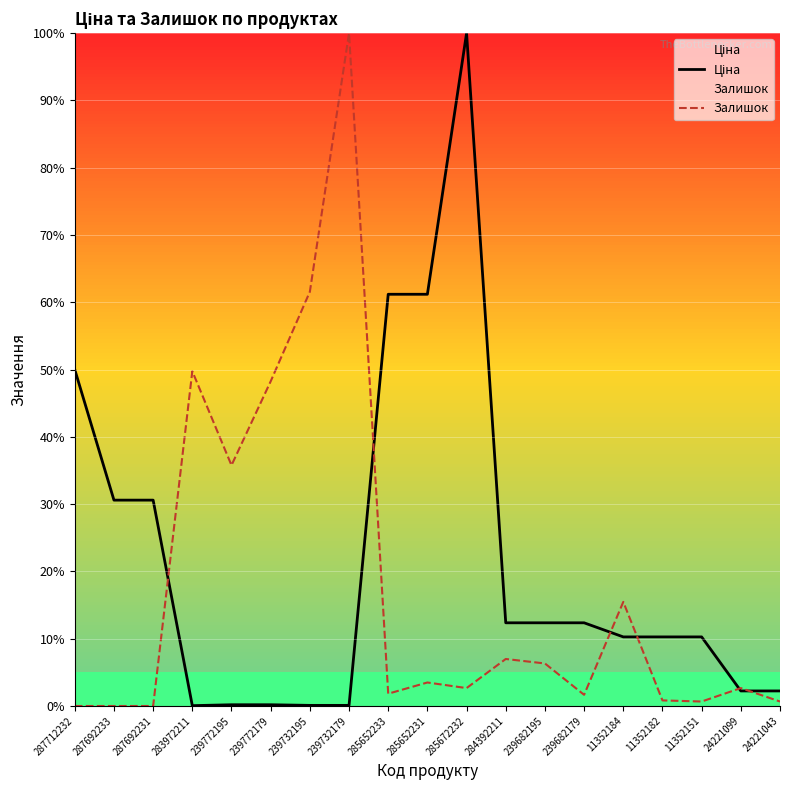

How many lines are shown in the chart?

2